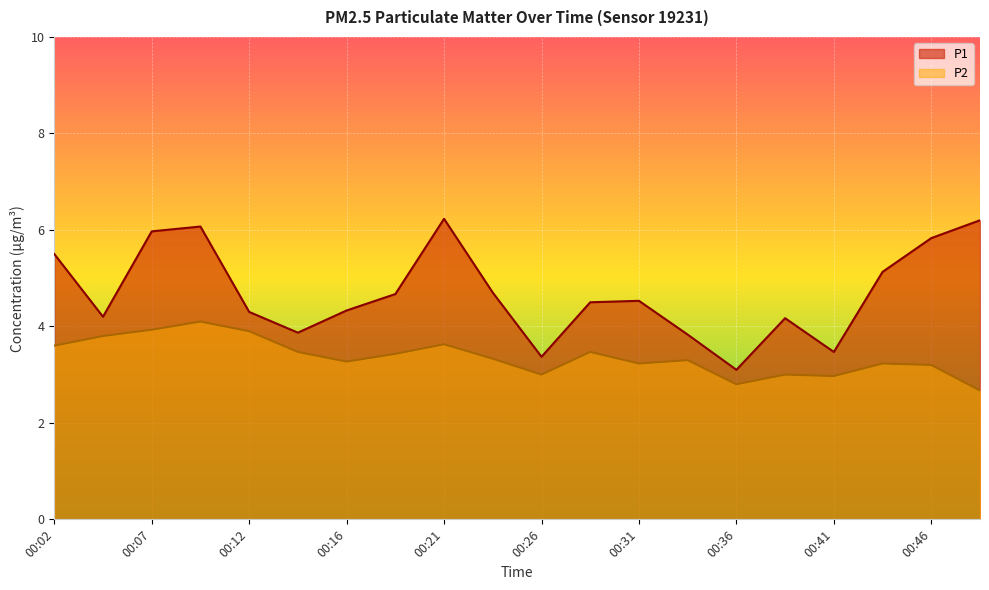

What is the sum of the P2 values at 00:48 and 00:41?

5.6